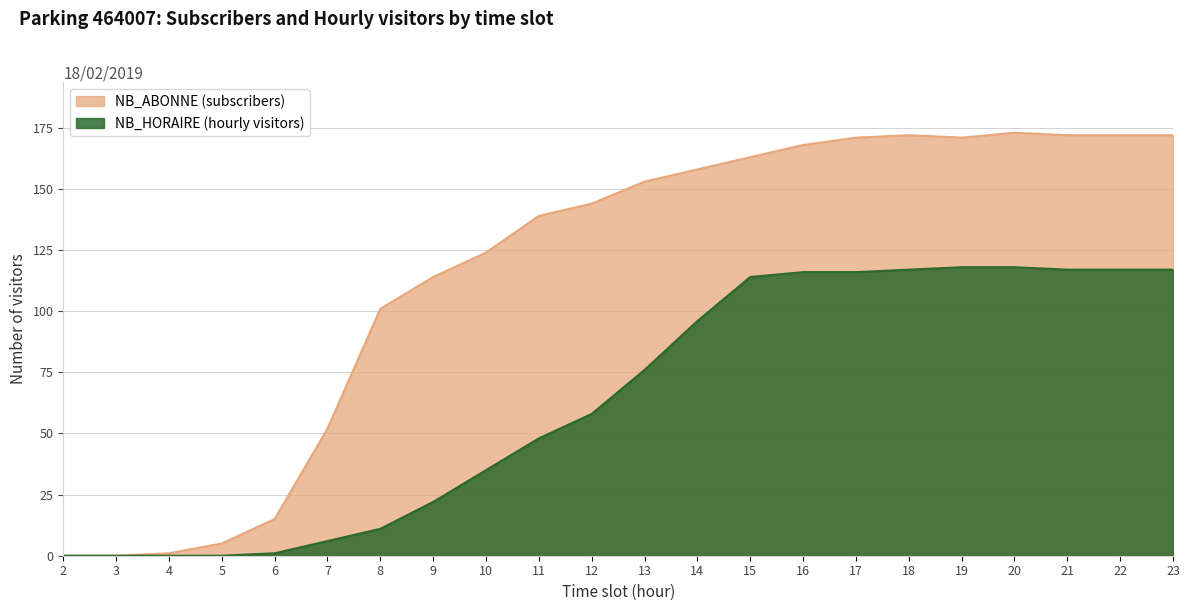

What are all the series names shown in the legend?

NB_ABONNE, NB_HORAIRE